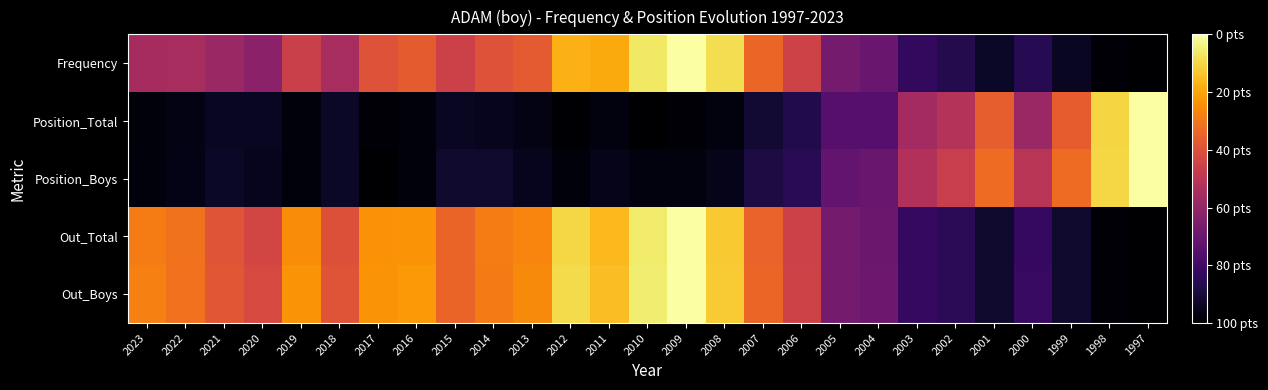

Rank the series by their maximum value, from lowest to highest.

Frequency, Position_Total, Position_Boys, Out_Total, Out_Boys